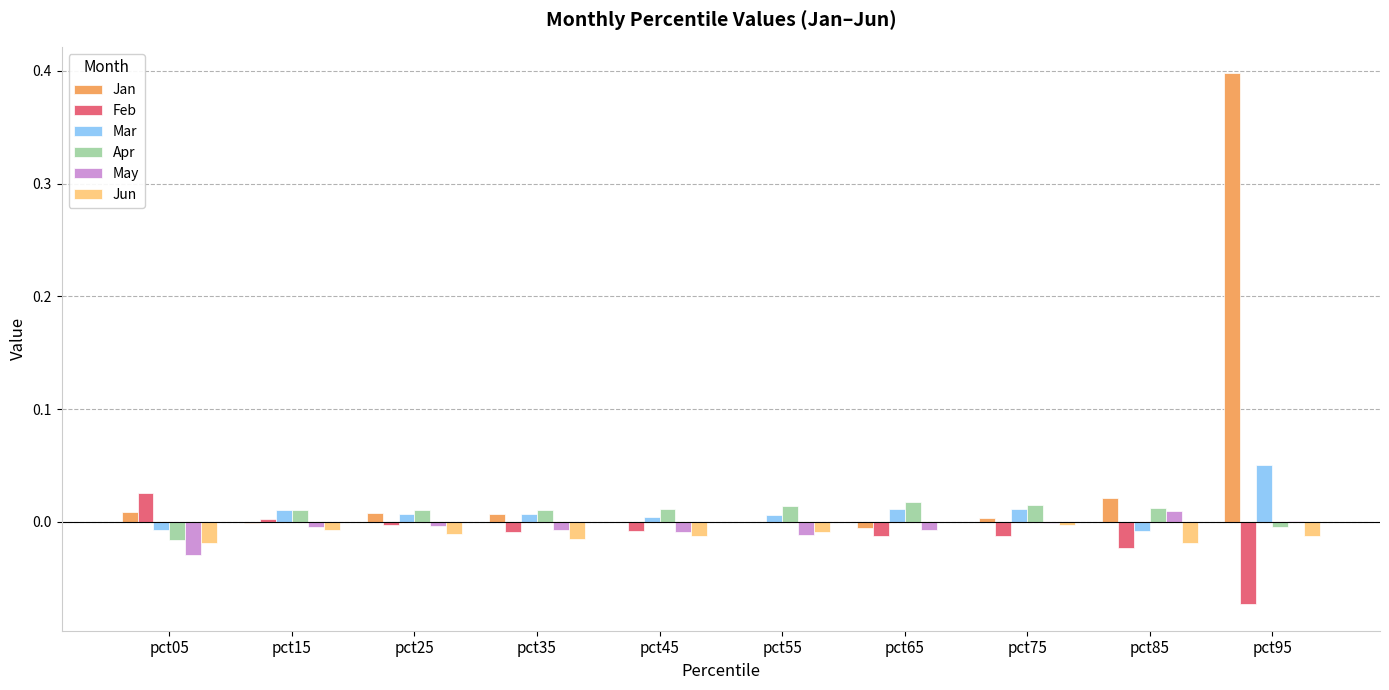

Which series has the largest total across all categories?

Jan